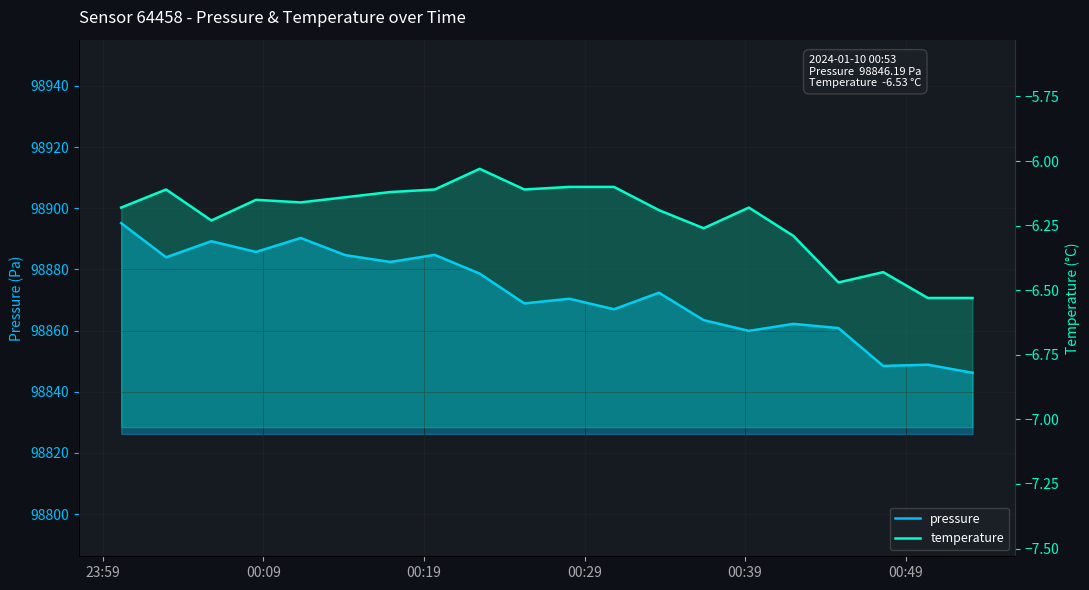

Reading right to left, list all the values displayed in this chart.

pressure: 98846.2	98848.8	98848.4	98860.8	98862.2	98859.9	98863.4	98872.4	98867.0	98870.4	98868.9	98878.6	98884.8	98882.4	98884.7	98890.3	98885.7	98889.2	98884.0	98895.1
temperature: -6.5	-6.5	-6.4	-6.5	-6.3	-6.2	-6.3	-6.2	-6.1	-6.1	-6.1	-6.0	-6.1	-6.1	-6.1	-6.2	-6.2	-6.2	-6.1	-6.2